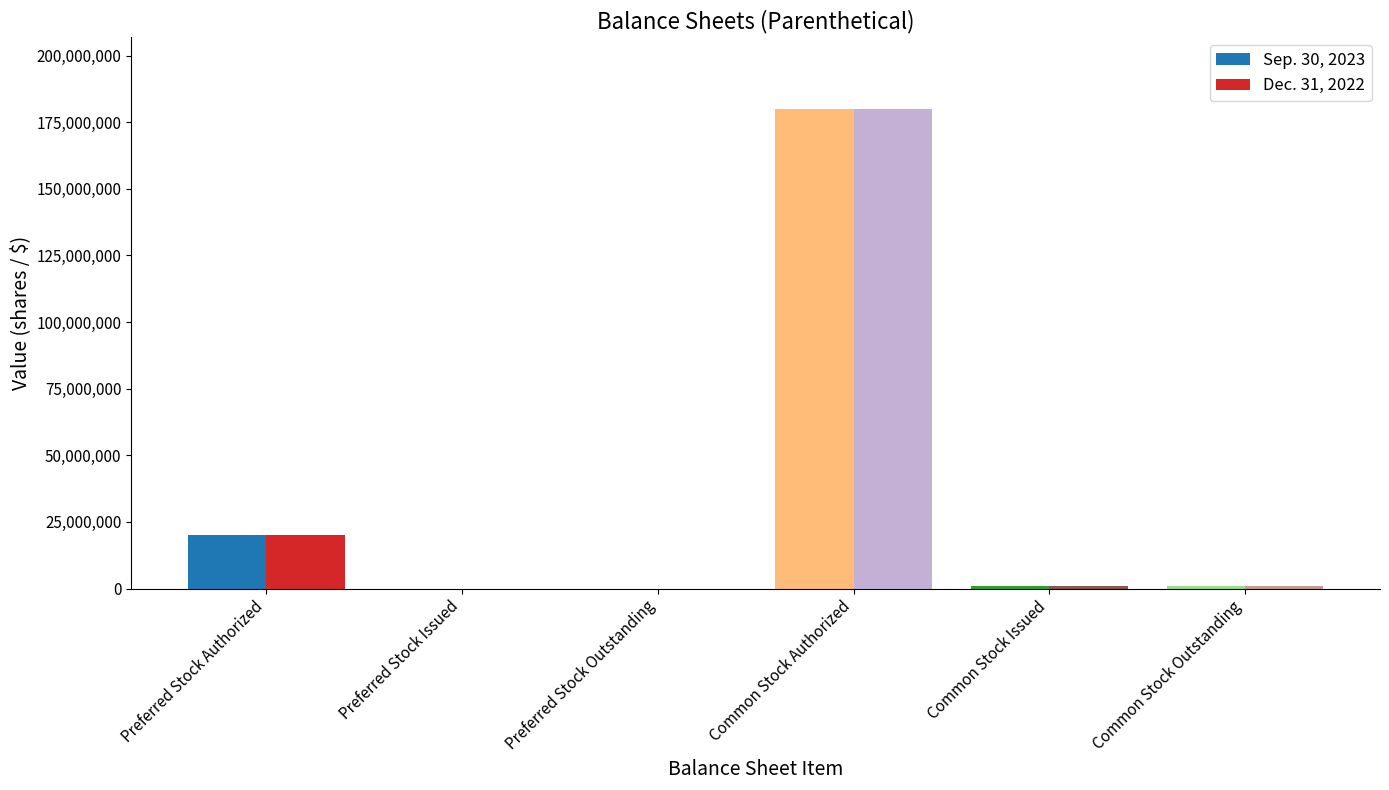

What is the total value across all series at Preferred Stock Authorized?

40000000